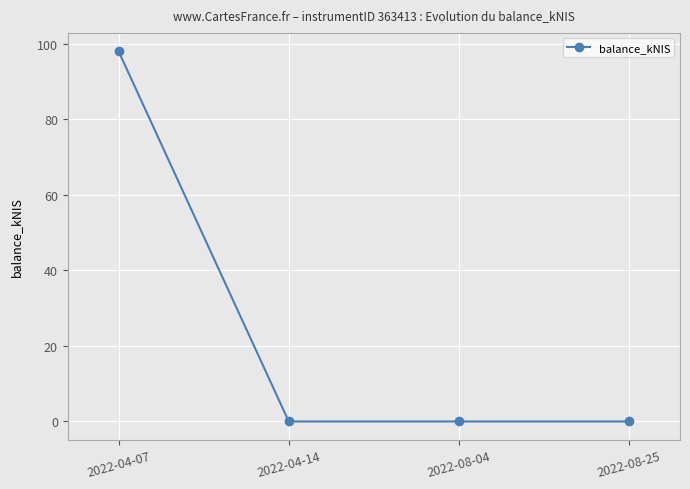

Reading left to right, extract all data points from this chart.

98.0	0.0	0.0	0.0